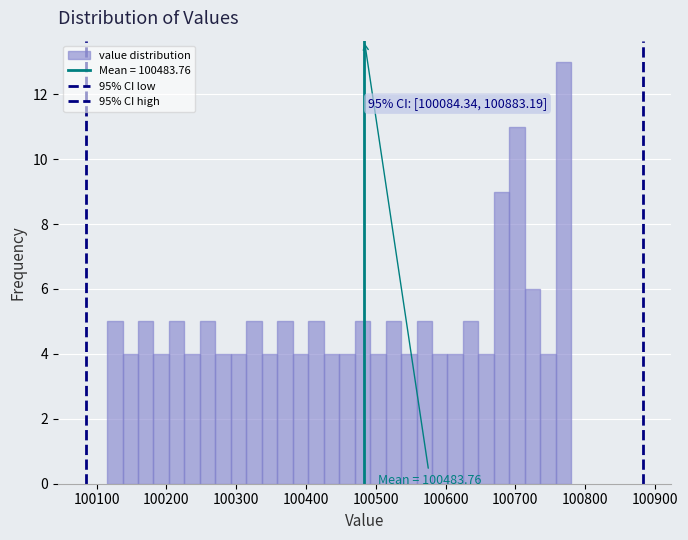

Around what value on the x-axis is the tallest bar? Give the approximate position of its centre, as read against the axis.

100770